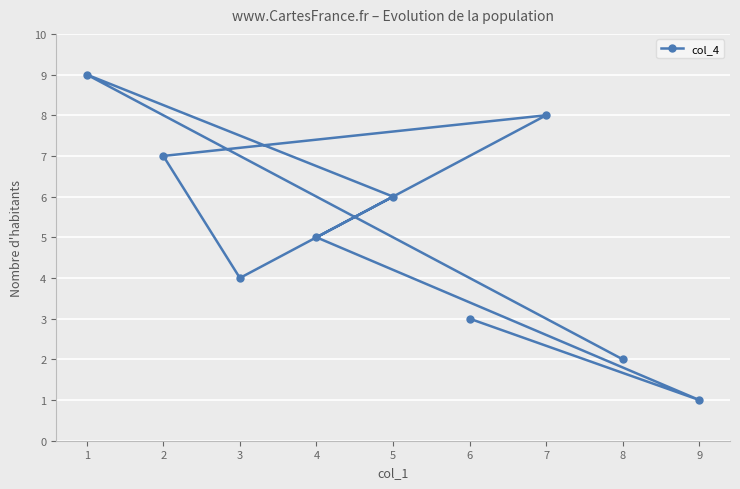

Rank the categories by value from lowest to highest.

9, 8, 6, 3, 4, 5, 2, 7, 1